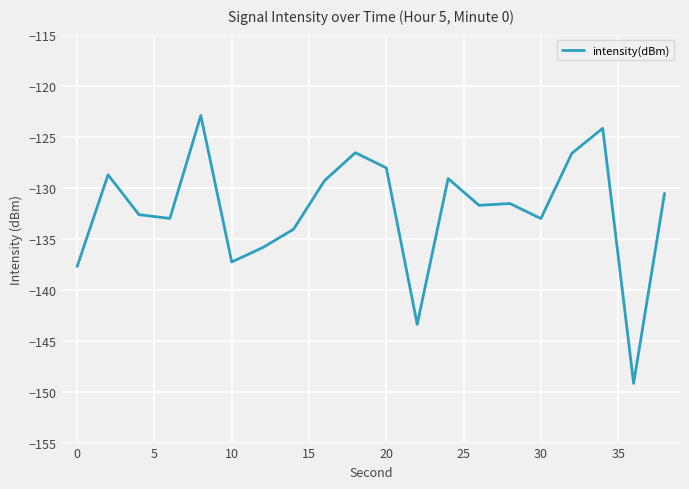

What is the difference between the maximum and minimum values?

26.3